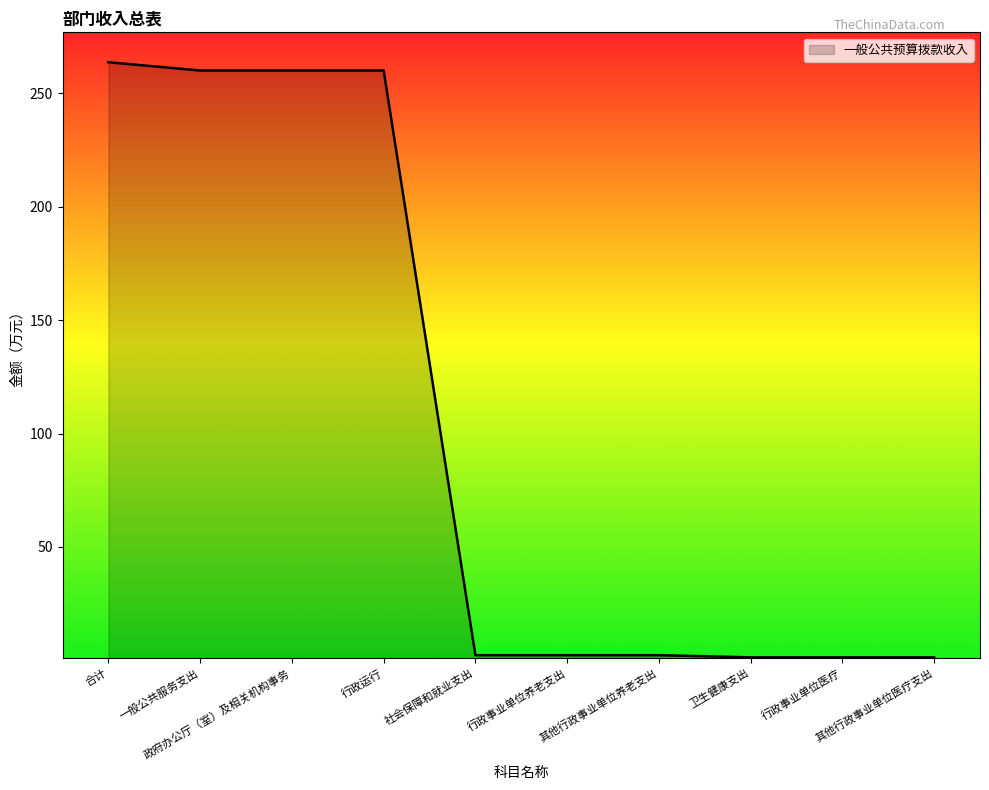

What is the difference between the maximum and minimum values?

262.3